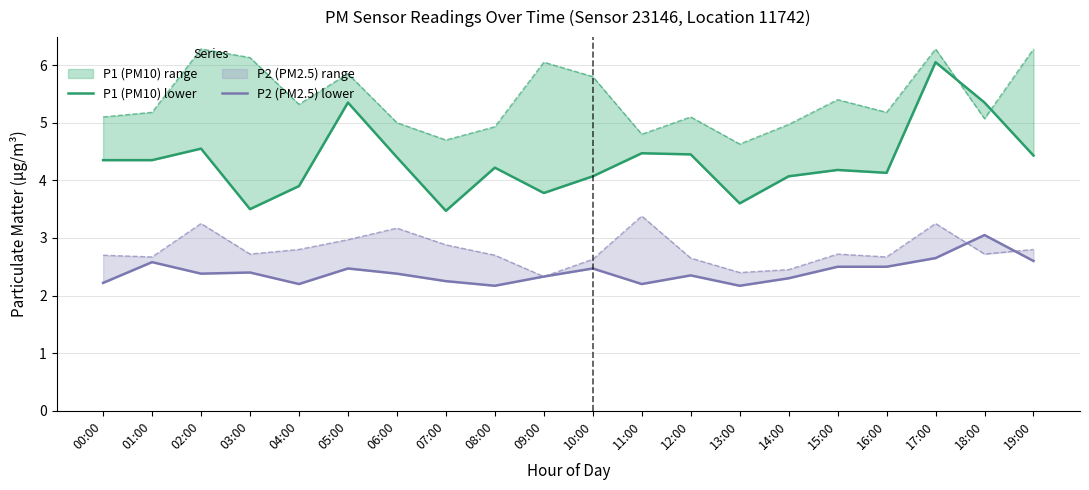

What is the difference between the second highest and minimum values in the P2 (PM2.5) lower series?

0.5